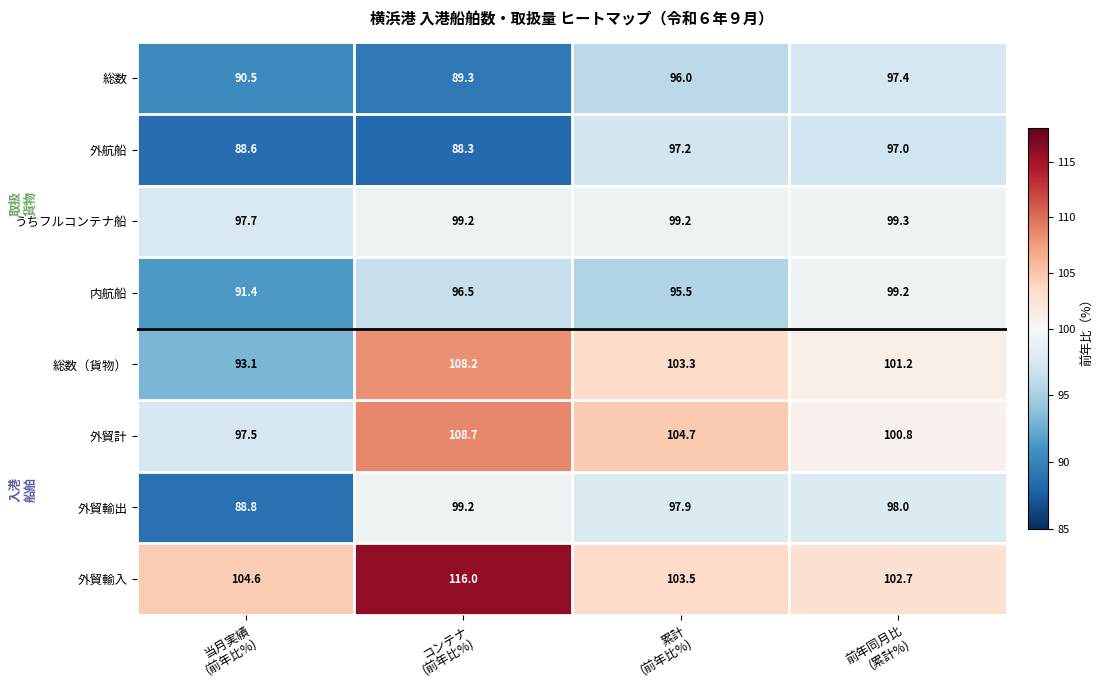

Which series has the widest spread of values?

総数（貨物）